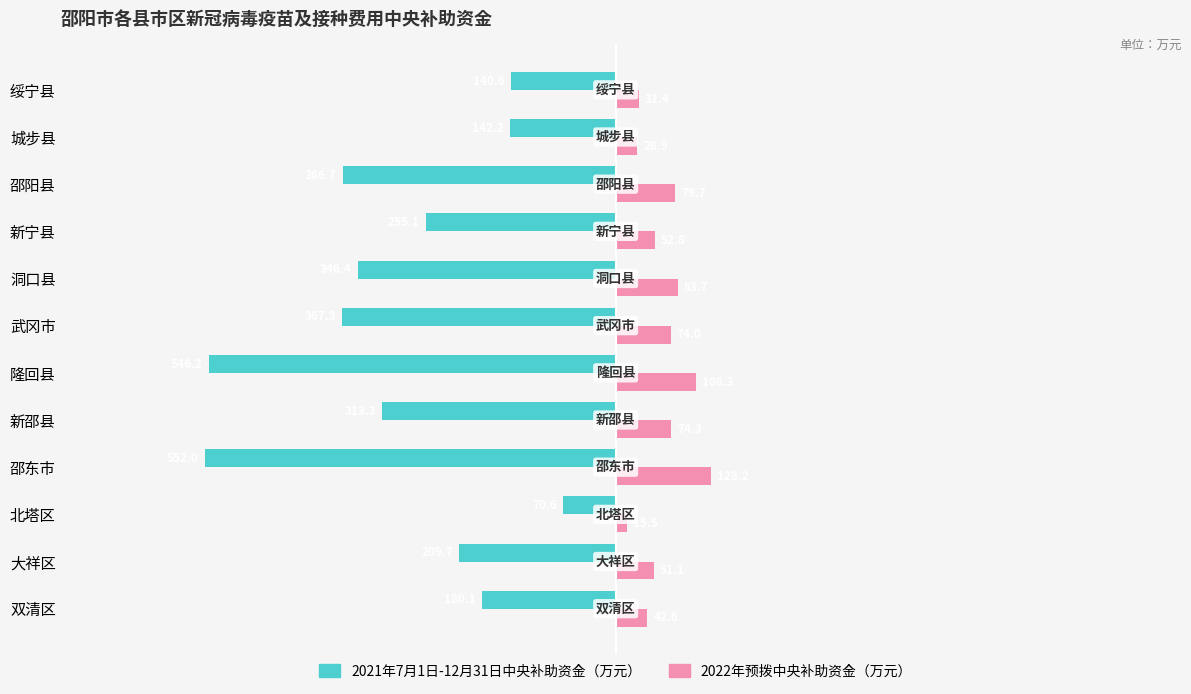

List the labels in order of 2021年7月1日-12月31日中央补助资金（万元） value, largest first.

北塔区, 绥宁县, 城步县, 双清区, 大祥区, 新宁县, 新邵县, 洞口县, 邵阳县, 武冈市, 隆回县, 邵东市